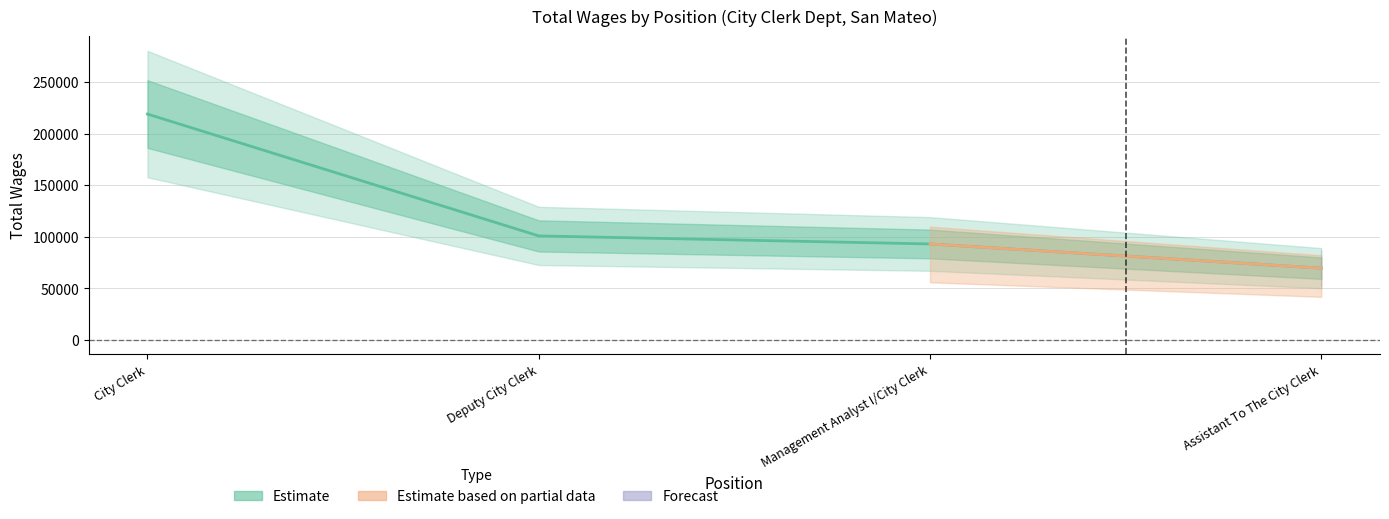

What is the average value?

120600